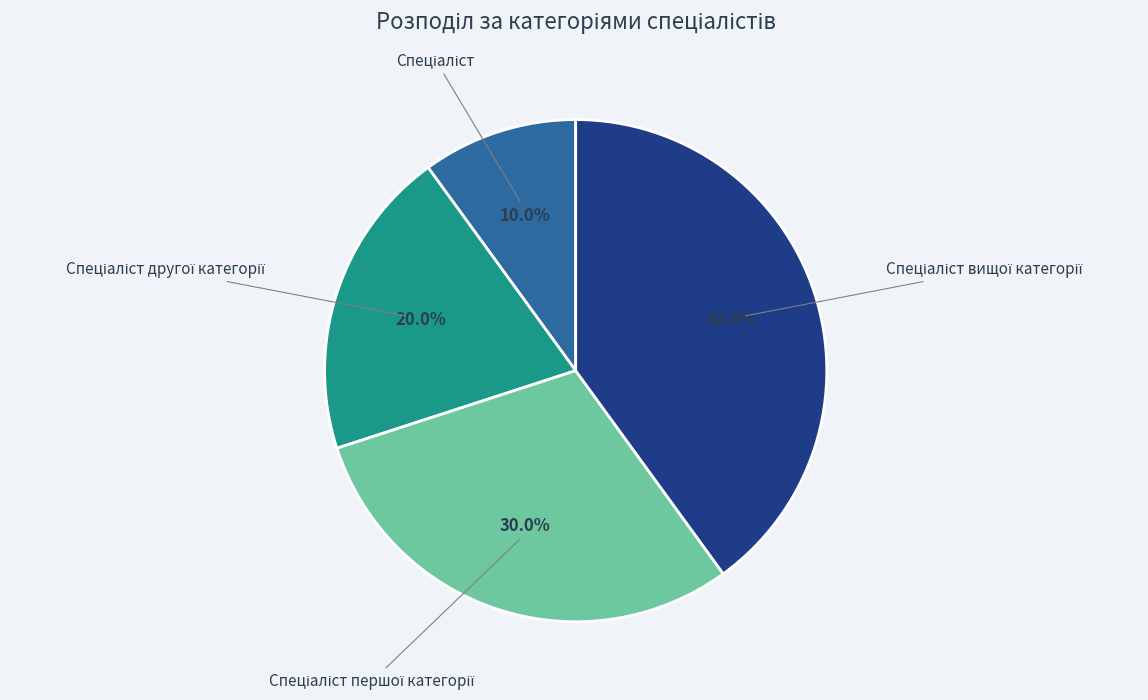

Count the number of slices in the pie.

4